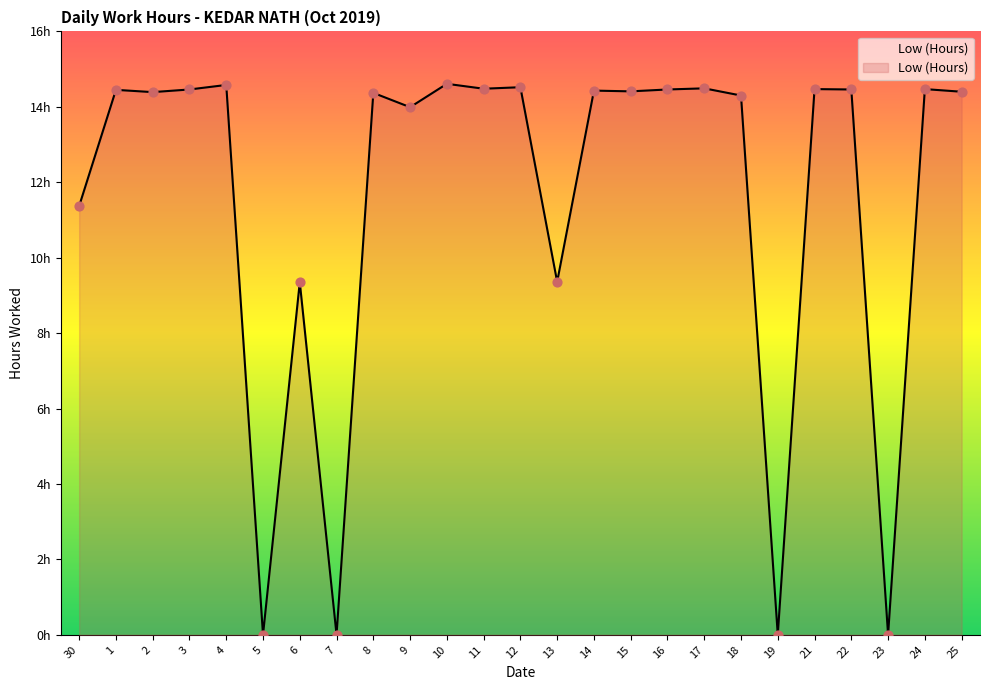

Which has a higher value, 15 or 11?

11